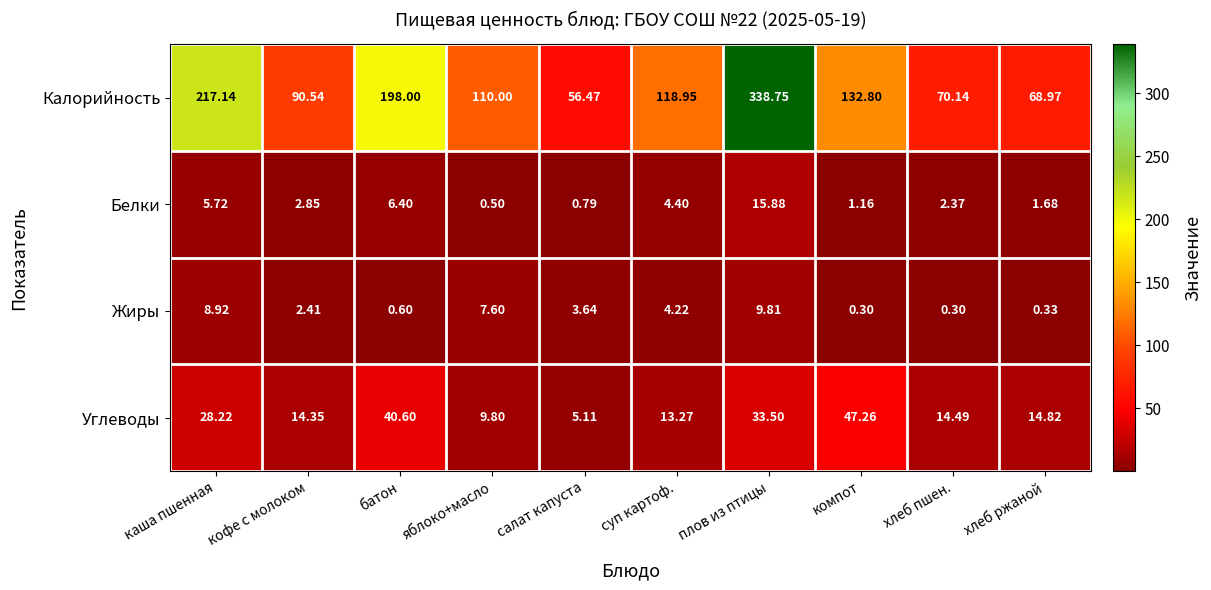

Where does the Белки series first go above 2?

каша пшенная